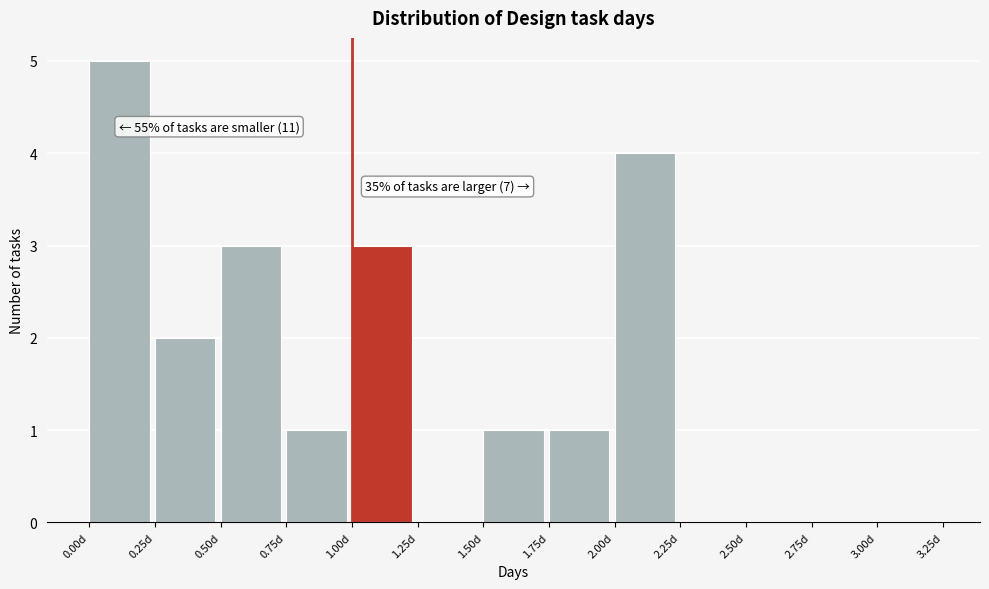

Which range on the x-axis has the tallest bar?

0.00 to 0.25